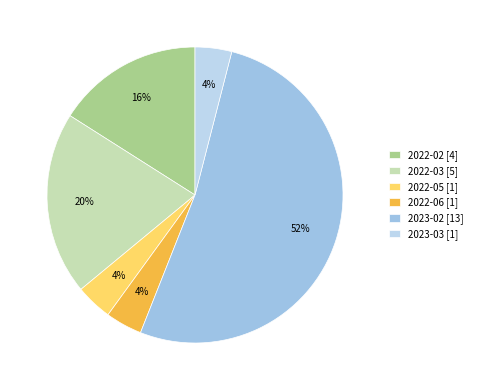

To the nearest percent, what is the difference between the largest and smallest slice percentages?

48%